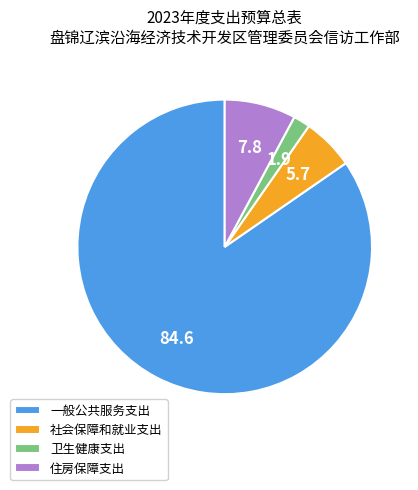

Count the number of slices in the pie.

4